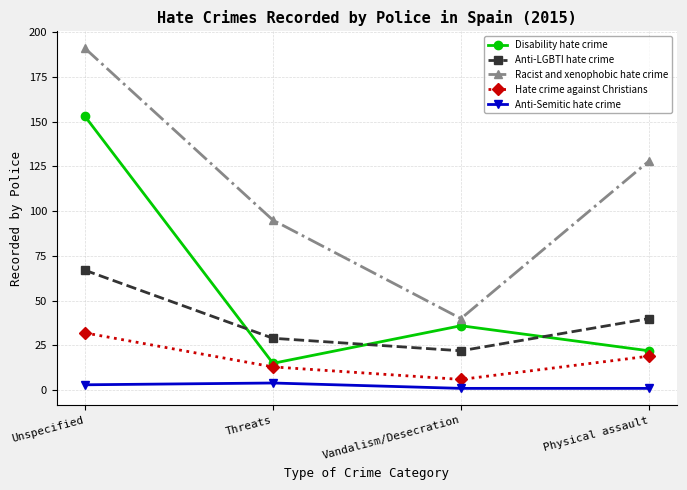

Rank the series at Threats from lowest to highest value.

Anti-Semitic hate crime, Hate crime against Christians, Disability hate crime, Anti-LGBTI hate crime, Racist and xenophobic hate crime